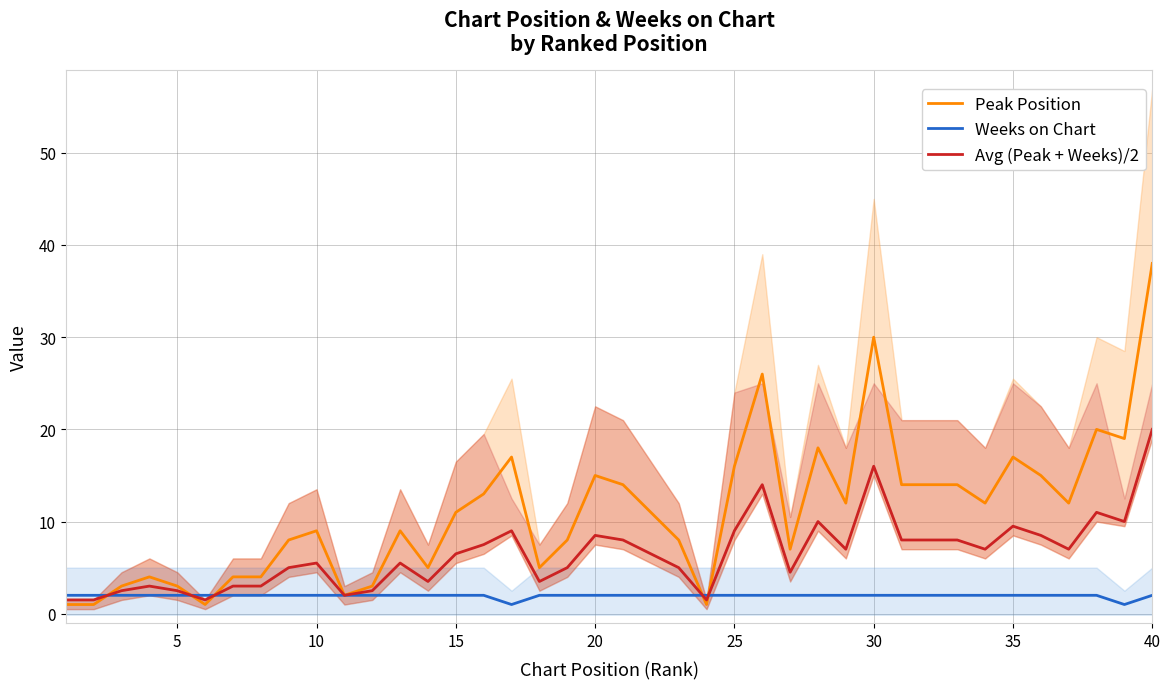

The Avg (Peak + Weeks)/2 series shows 13.3 at 40. True or false?

False